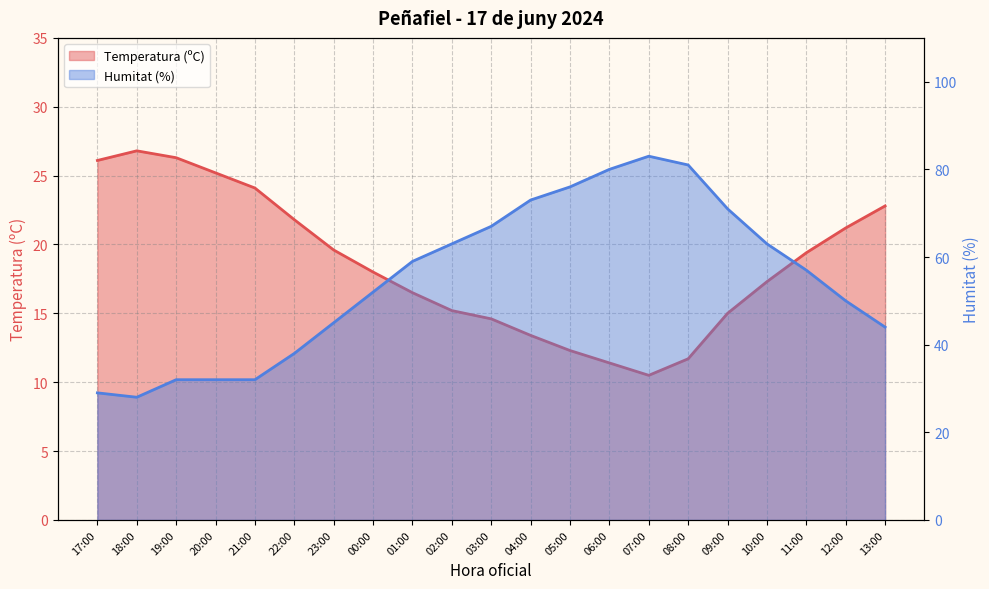

What position from the left is 13:00?

21